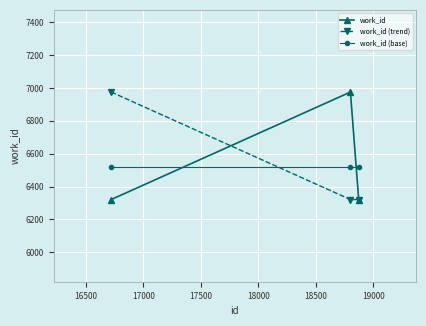

At how many categories does at least one series exceed 6354?

3